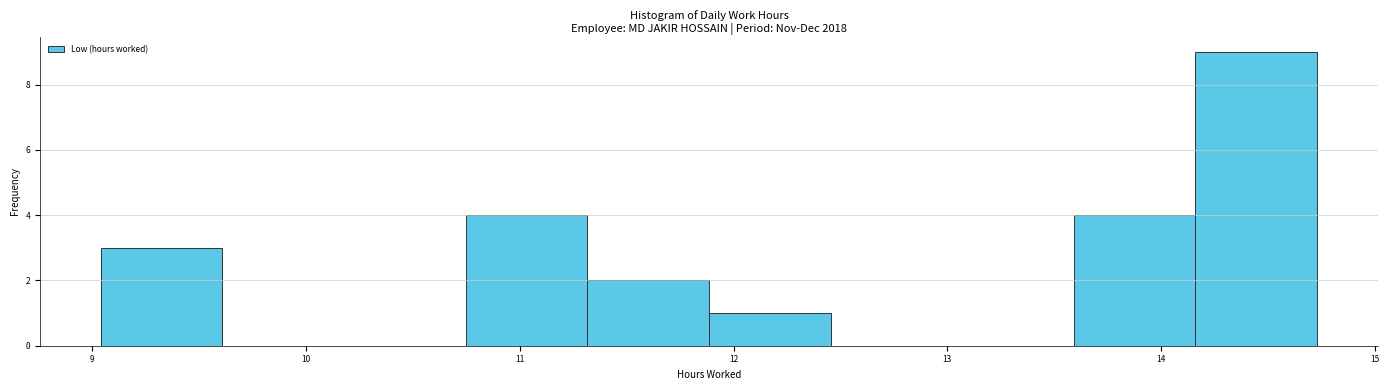

Reading left to right, transcribe this chart: for each bar, give the range it covers on the x-axis and its height. Neither the bar edges nor the heights are printed on the chart, so give them approximately, as read against the axes.

9.0 to 9.6: 3
9.6 to 10.2: 0
10.2 to 10.7: 0
10.7 to 11.3: 4
11.3 to 11.9: 2
11.9 to 12.5: 1
12.5 to 13.0: 0
13.0 to 13.6: 0
13.6 to 14.2: 4
14.2 to 14.7: 9